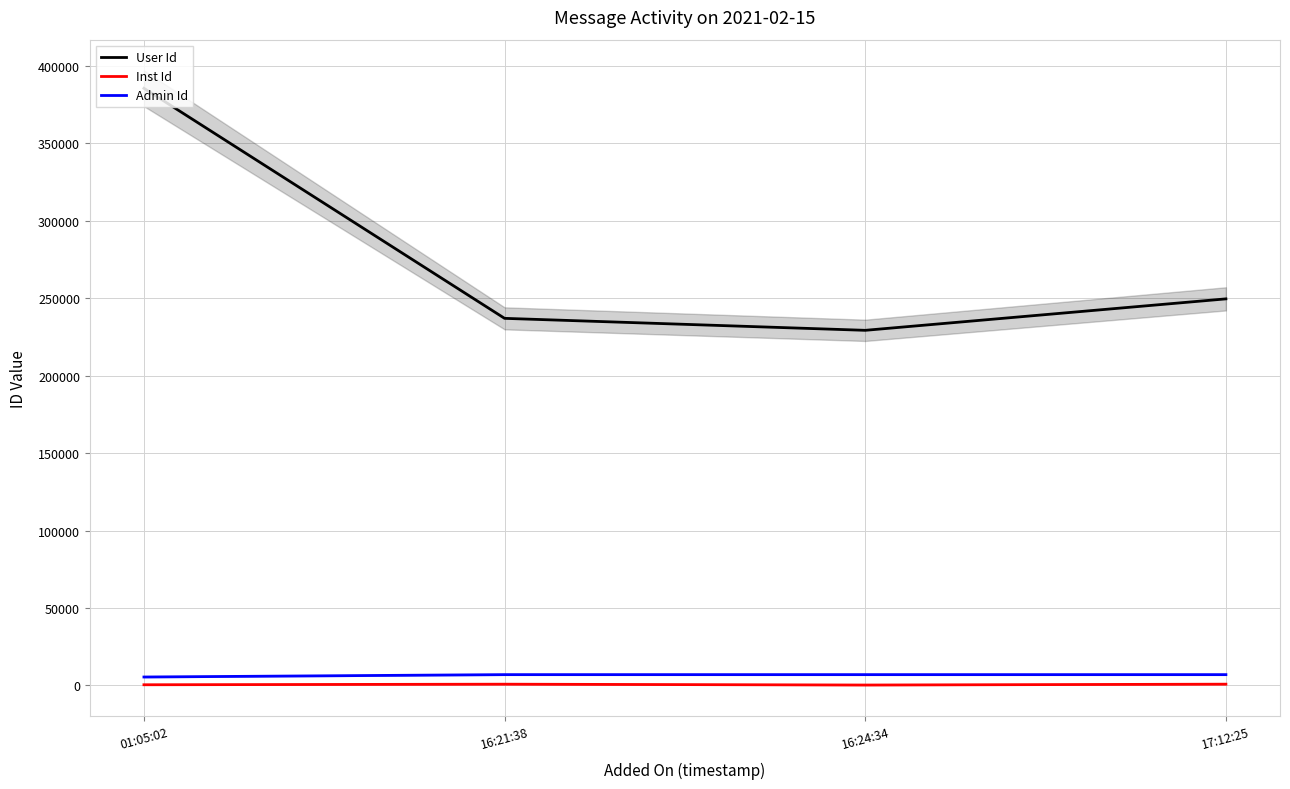

Which series has the largest total across all categories?

User Id